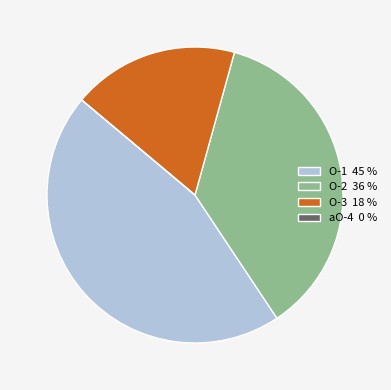

Which slice is the largest?

O-1